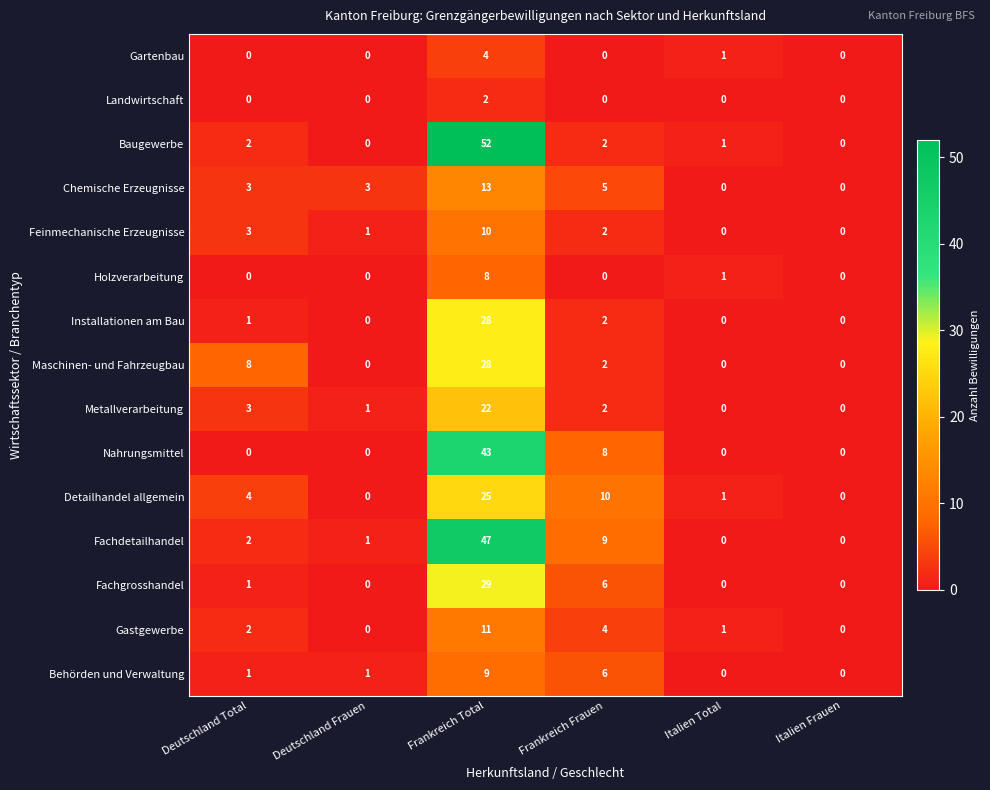

Is it true that Behörden und Verwaltung equals 1 at Deutschland Total?

True